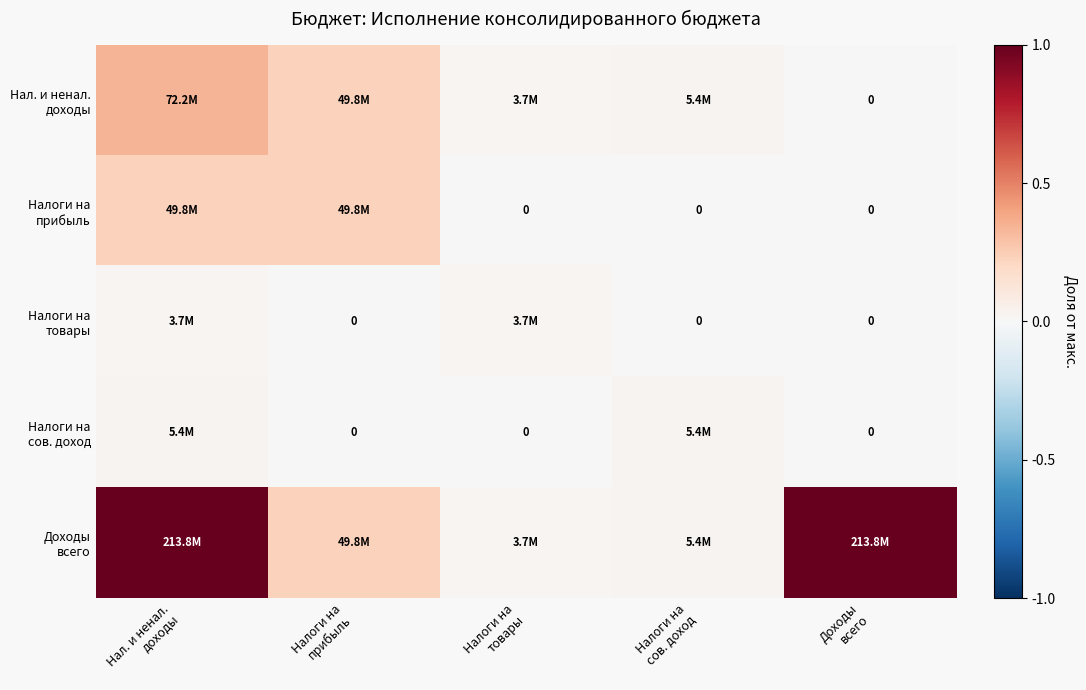

How many positive values does the Налоги на прибыль series have?

2